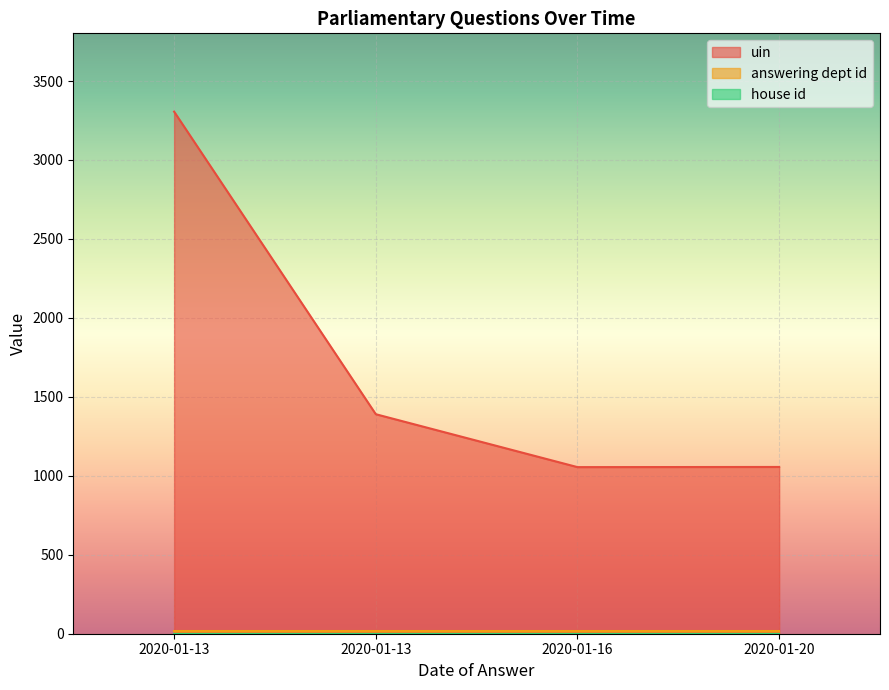

Between 2020-01-13 and 2020-01-16, which series saw the biggest shift?

uin